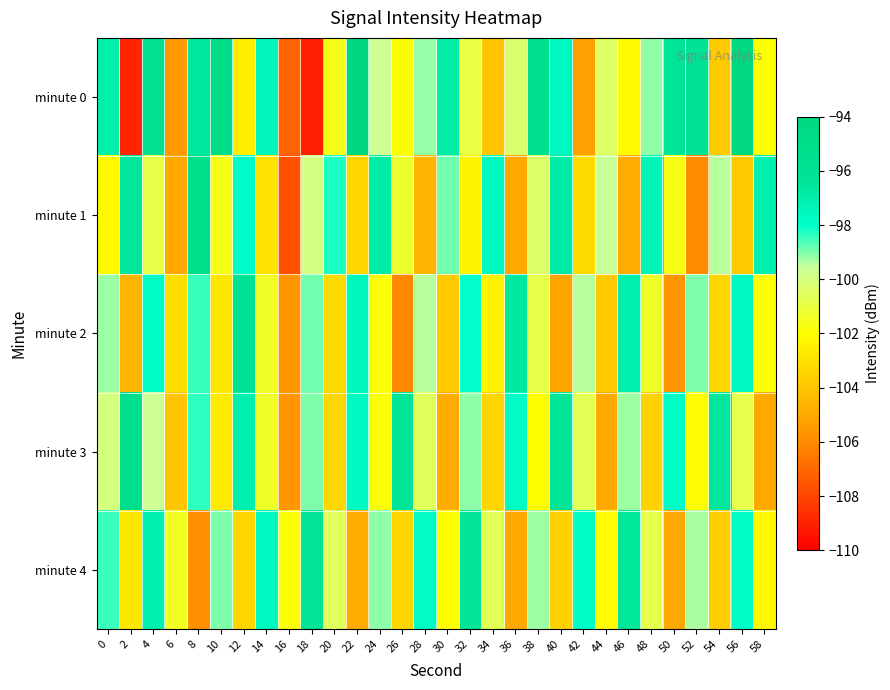

Rank the series at 58 from lowest to highest value.

minute 3, minute 4, minute 0, minute 2, minute 1